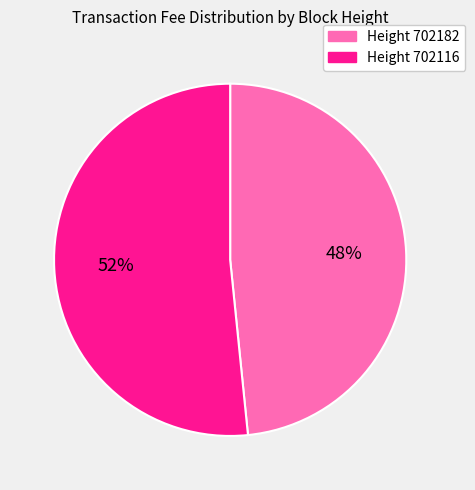

Count the number of slices in the pie.

2